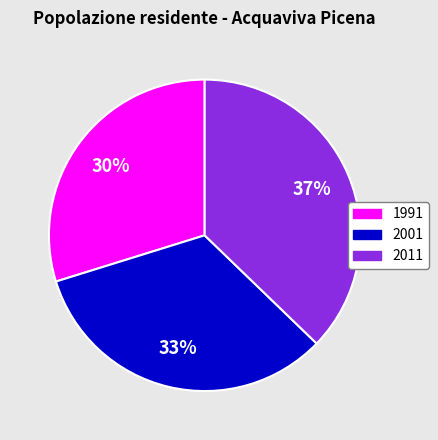

Does 1991 account for over 50% of the chart?

No